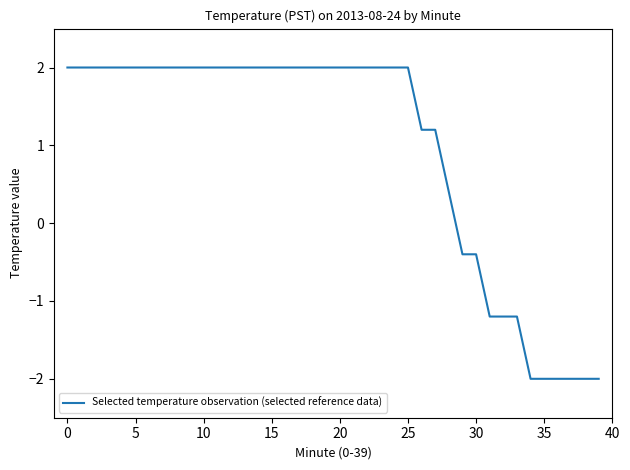

What is the greatest value displayed?

2.0